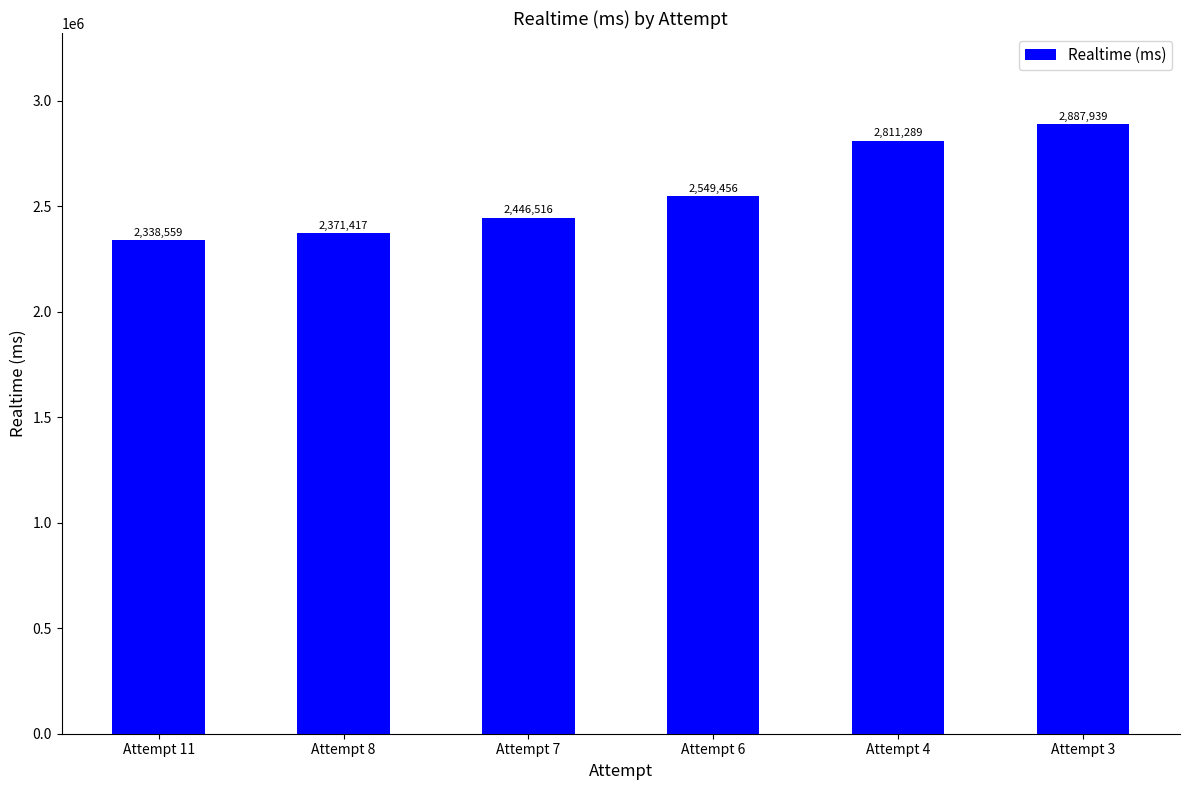

Between Attempt 7 and Attempt 8, which is larger?

Attempt 7